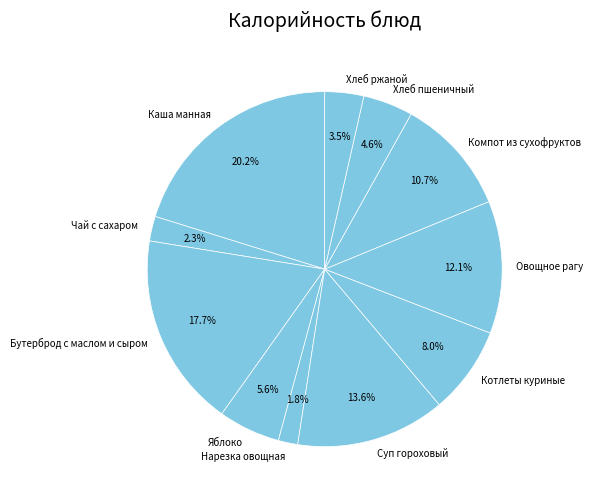

Does Суп гороховый account for over 50% of the chart?

No